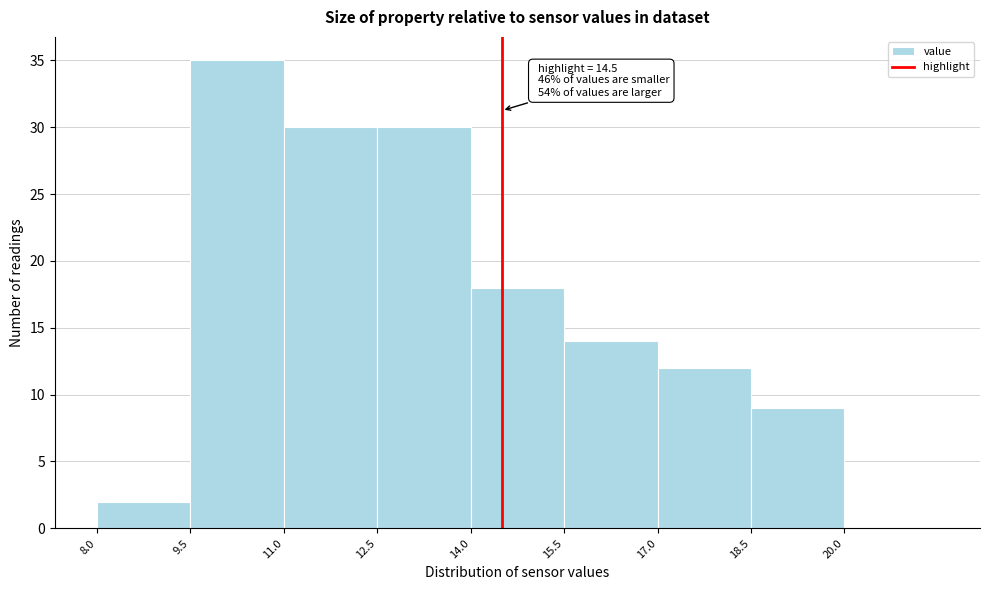

Over which range of the x-axis is the bar tallest?

9.5 to 11.0